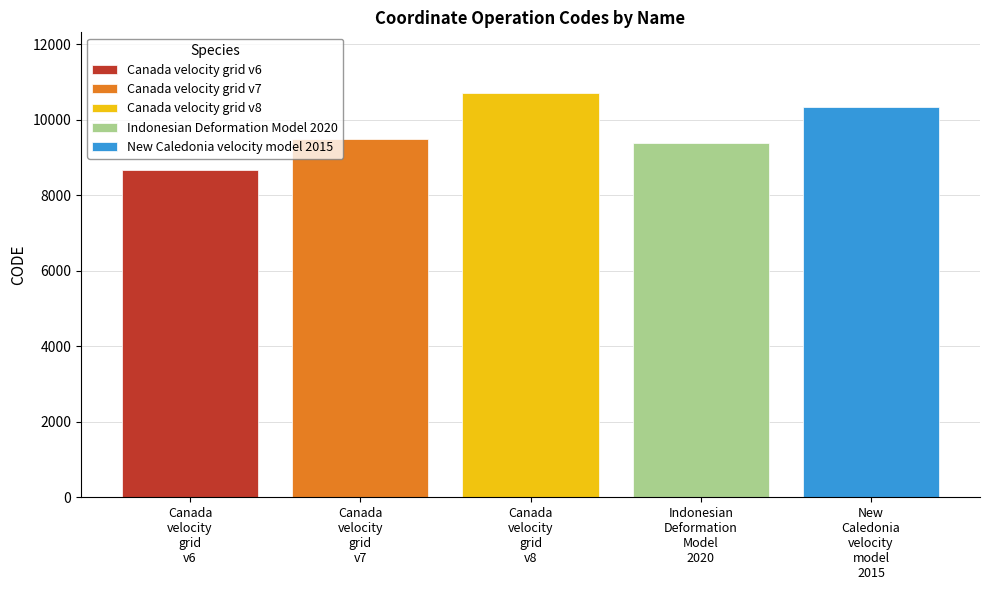

What is the maximum value for Canada velocity grid v8?

10707